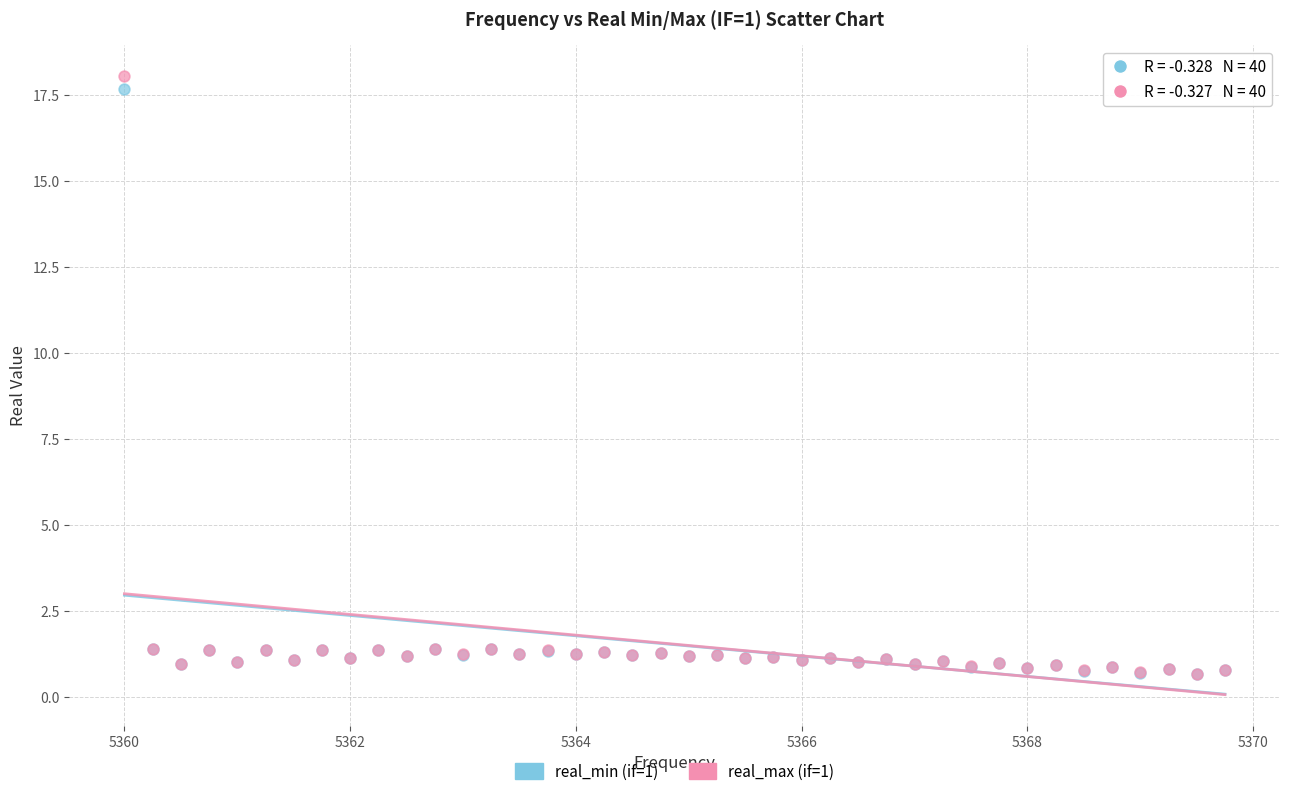

What are all the series names shown in the legend?

real_min (if=1), real_max (if=1)